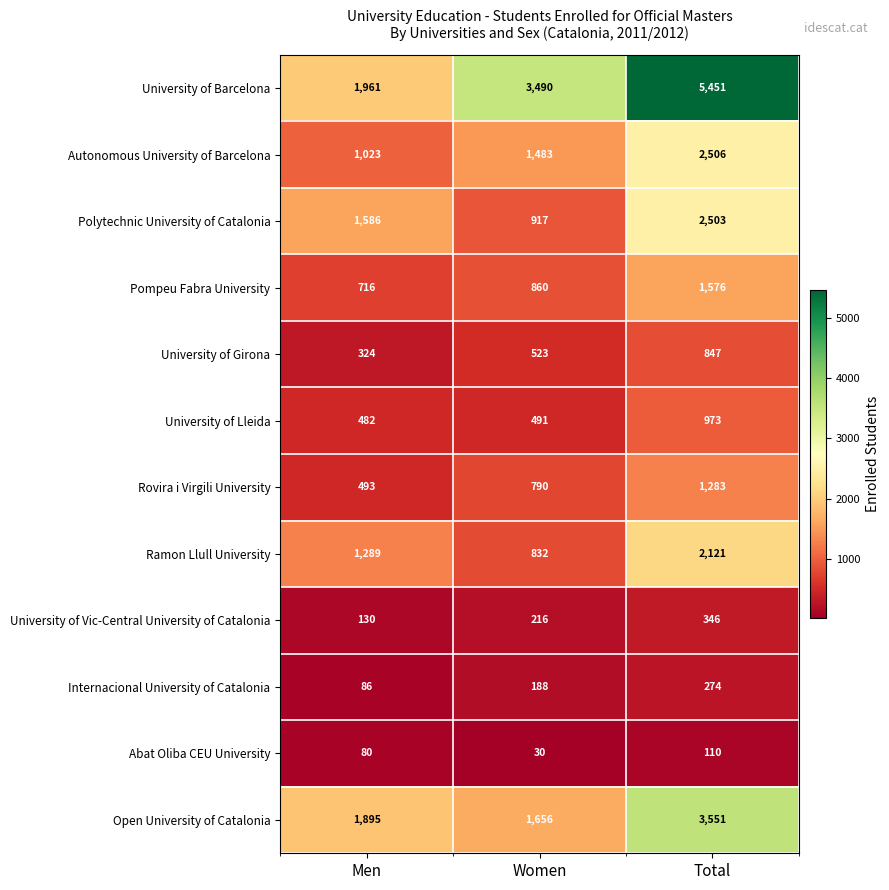

Which series changed the most between Men and Women?

University of Barcelona